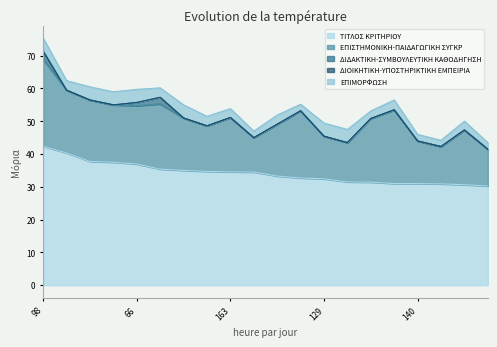

Count the number of categories in the chart.

20